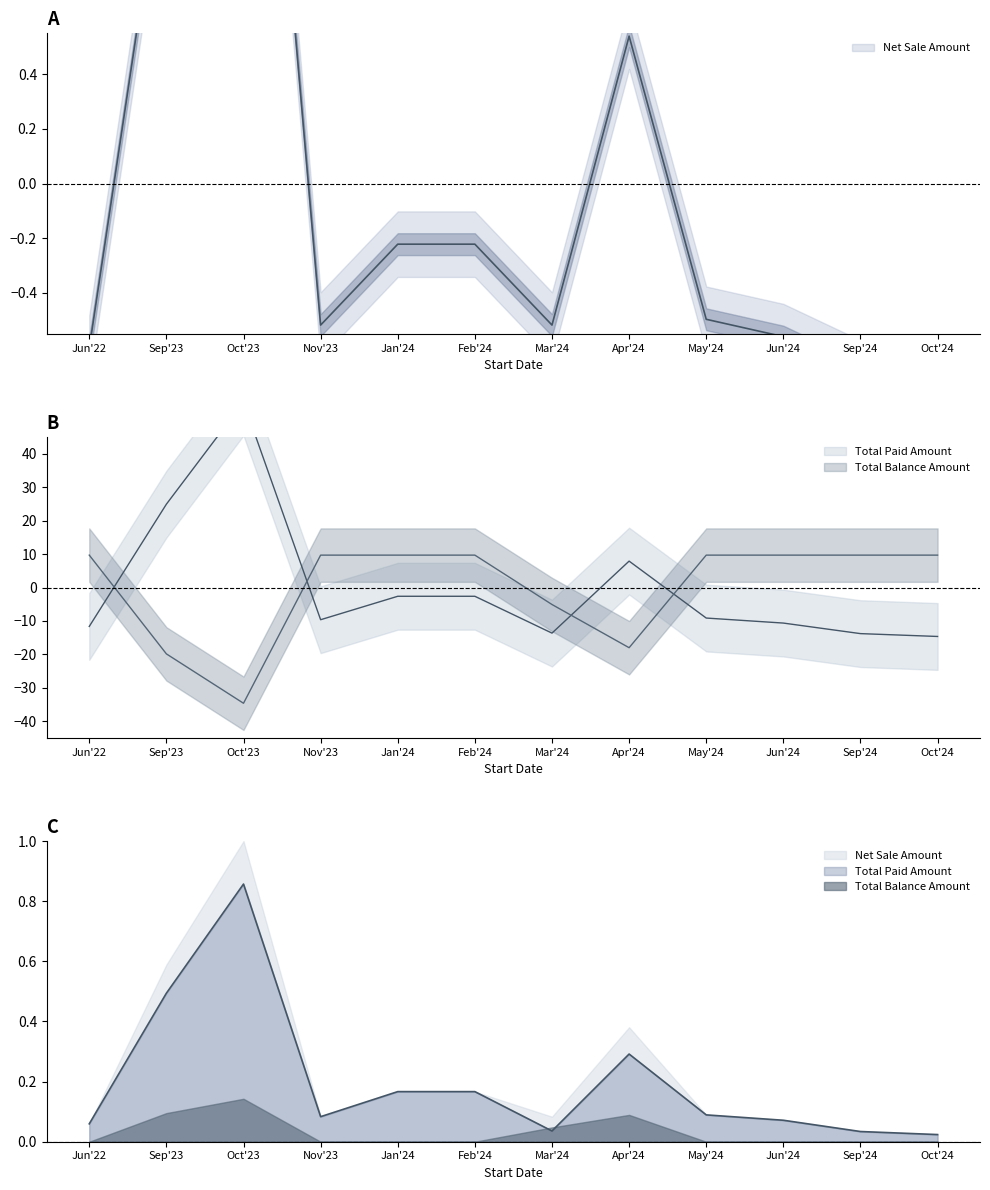

At how many categories does at least one series exceed -29?

12